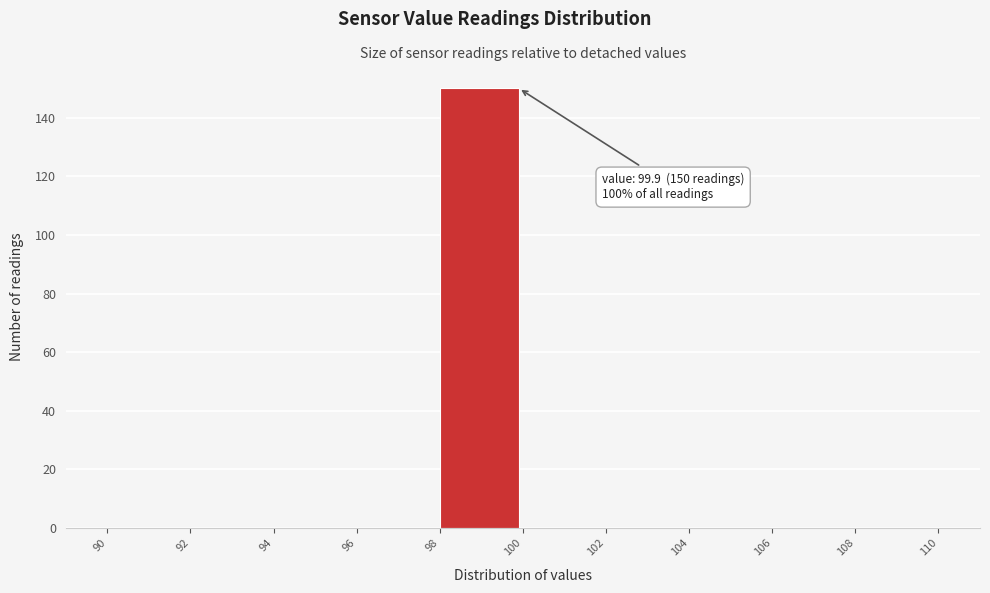

Which range on the x-axis has the tallest bar?

98 to 100